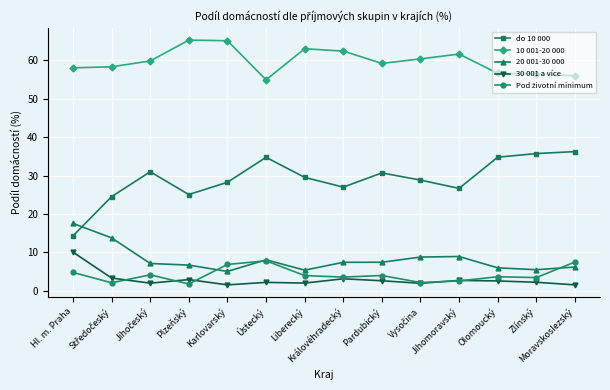

What is the label of the 4th point from the right?

Jihomoravský